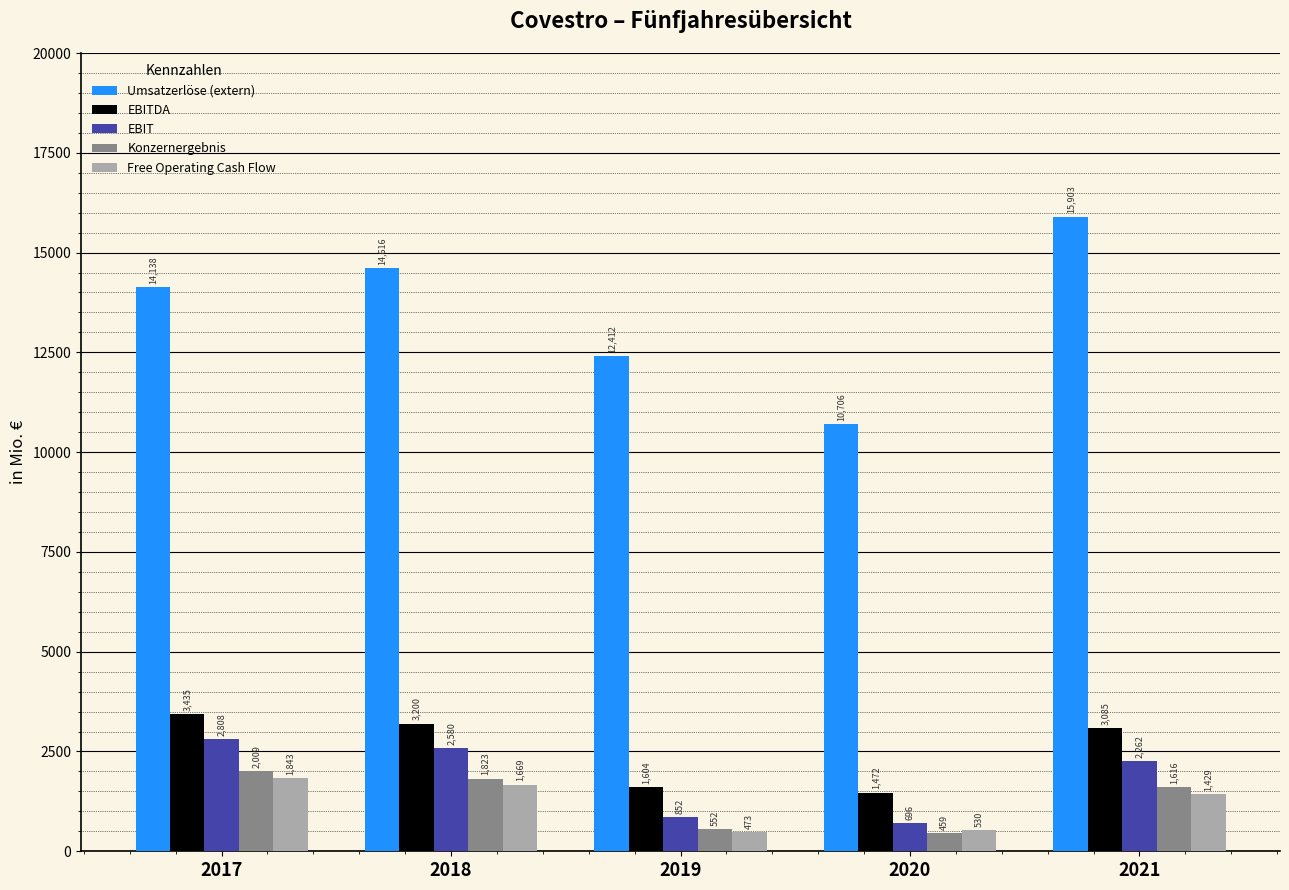

How many series are shown in this chart?

5